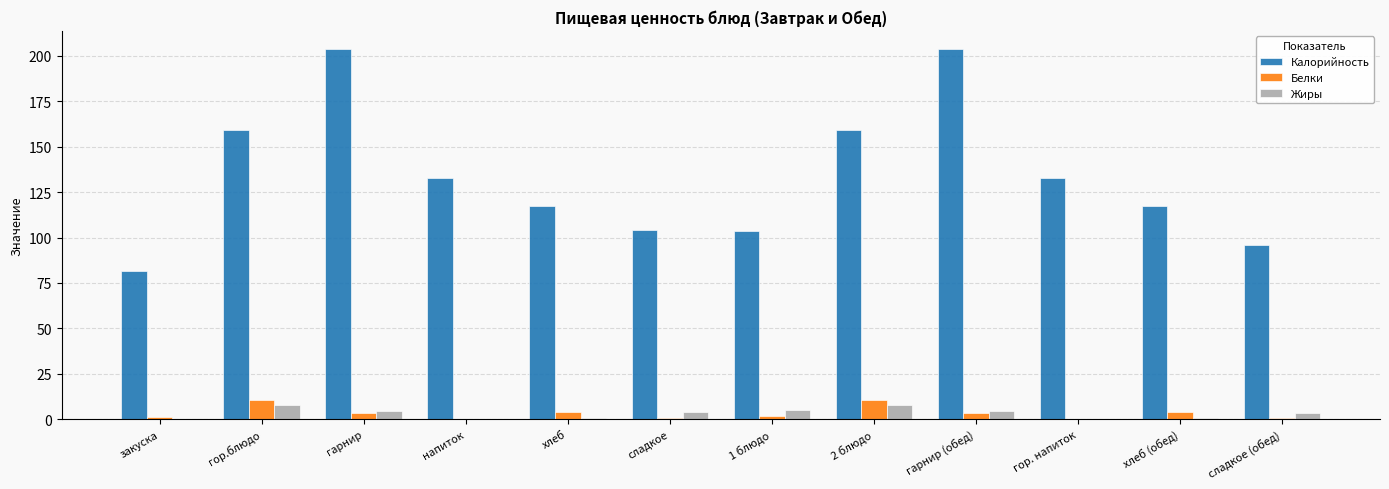

The Калорийность series shows 284.4 at гарнир. True or false?

False